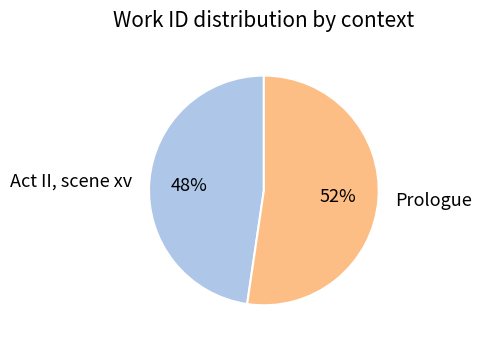

Does Prologue account for over 50% of the chart?

Yes